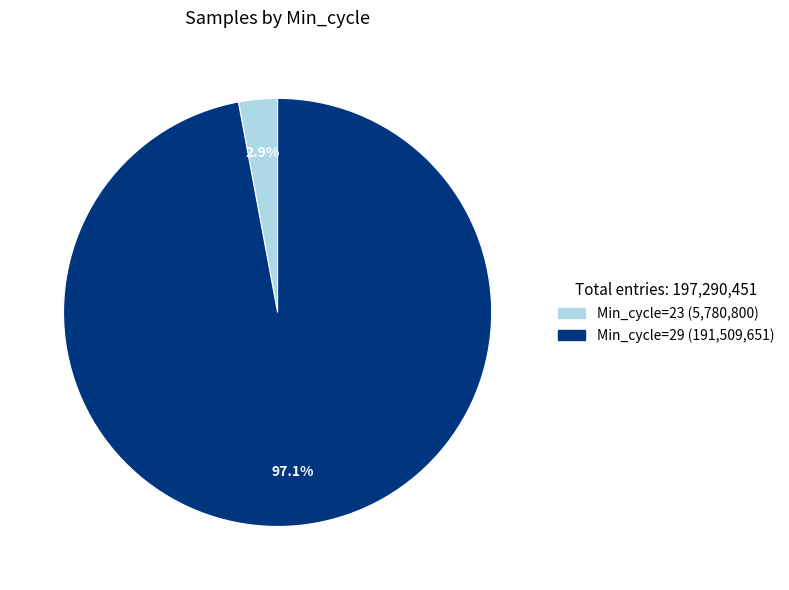

Is there any slice that represents more than half of the pie?

Yes